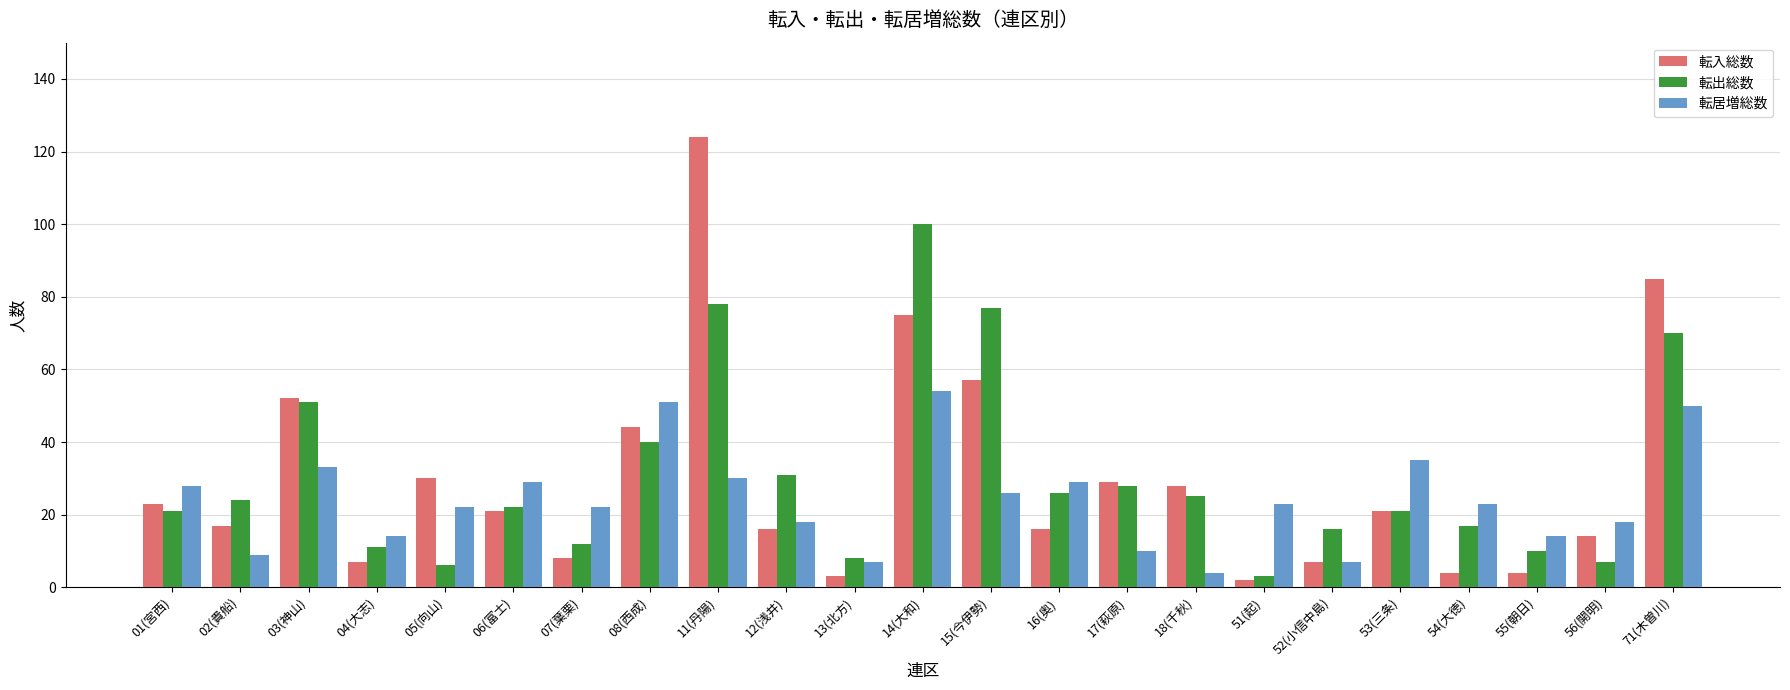

How many groups of bars are there?

23